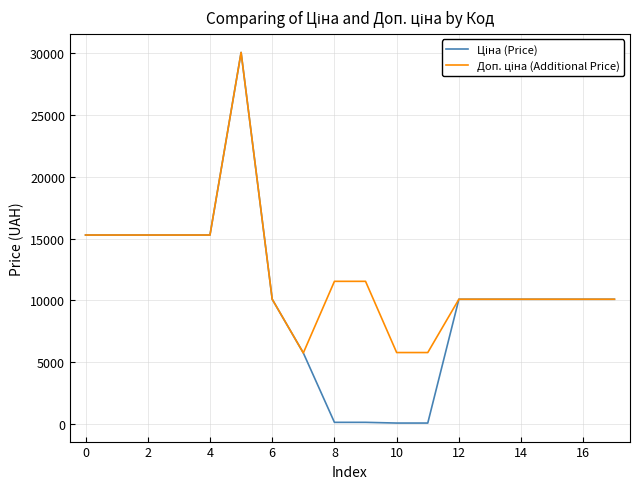

What is the maximum value shown in the chart?

30077.8